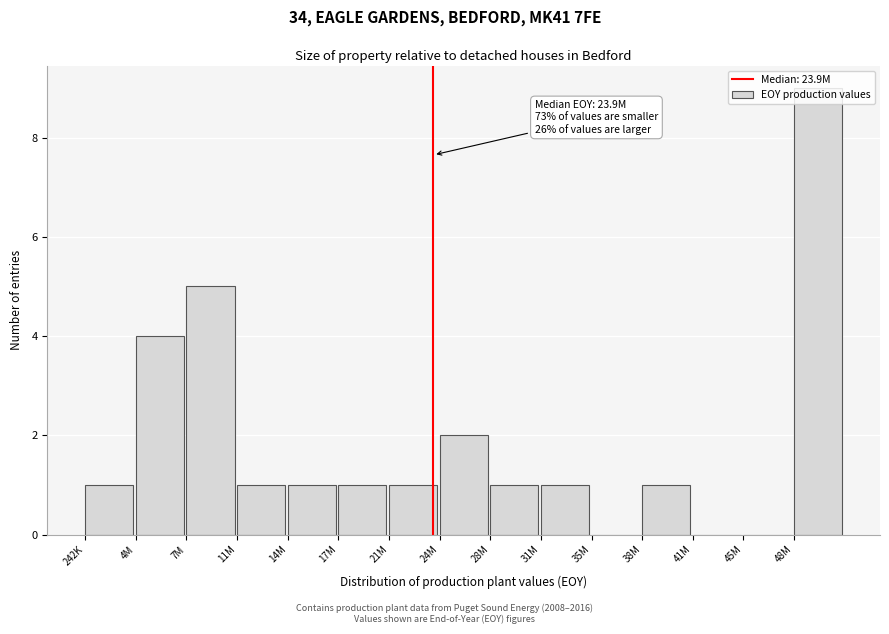

The chart shows a value of 6 at 48M. True or false?

False